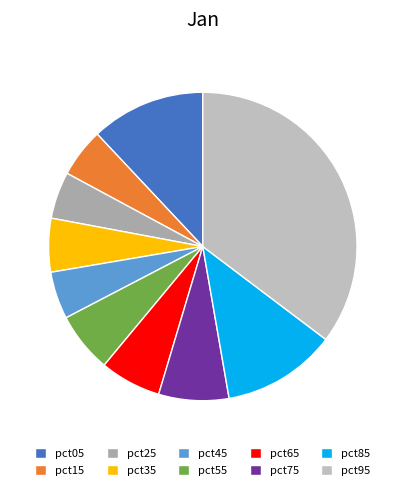

Count the number of slices in the pie.

10